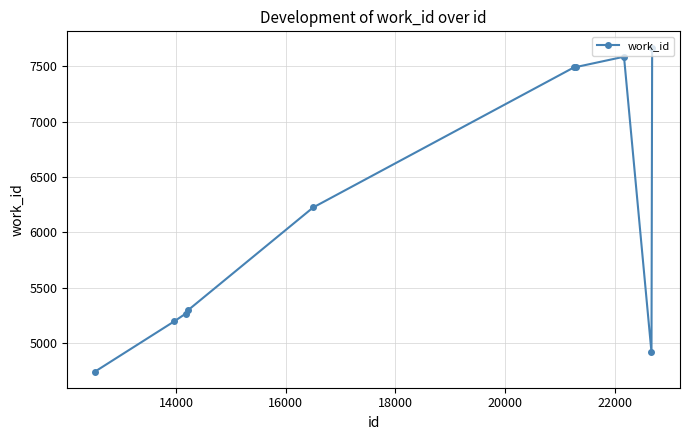

What is the value of the 1st point from the left?

4742